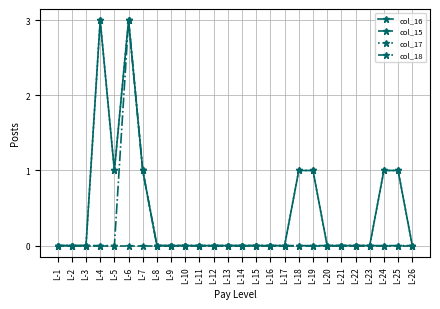

Does the chart have visible grid lines?

Yes